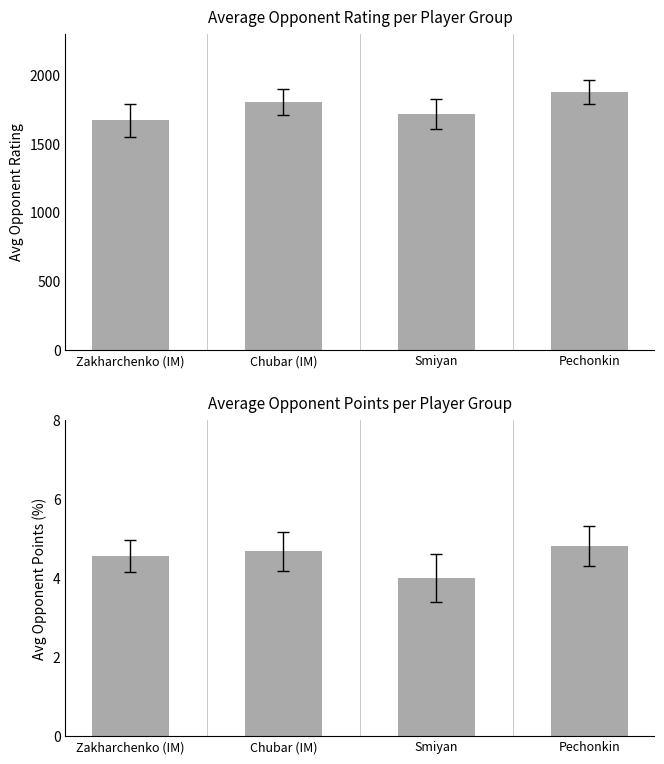

What is the label of the 1st bar from the right?

Pechonkin